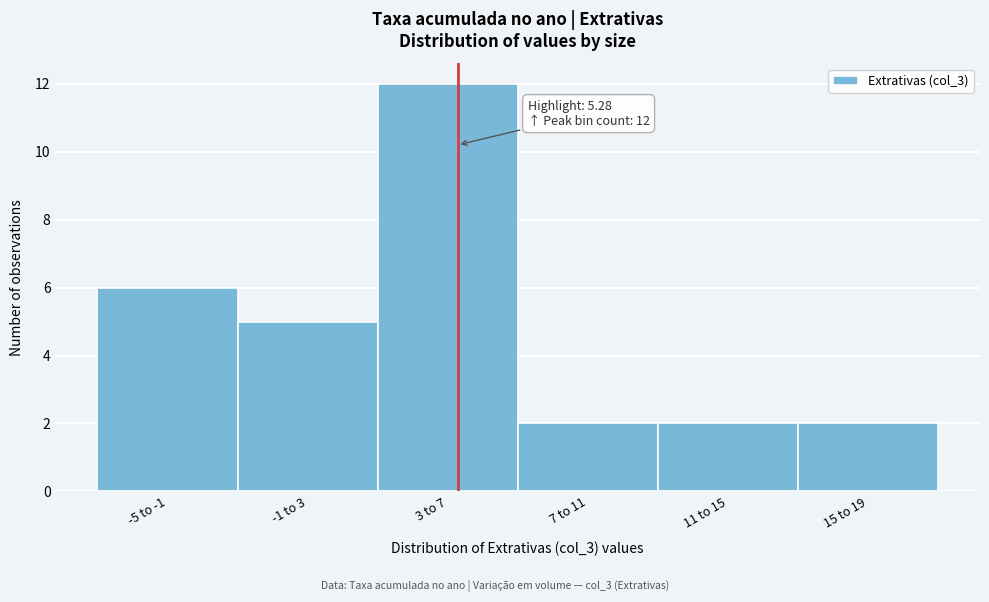

Reading left to right, list all the values displayed in this chart.

-5 to -1=6	-1 to 3=5	3 to 7=12	7 to 11=2	11 to 15=2	15 to 19=2